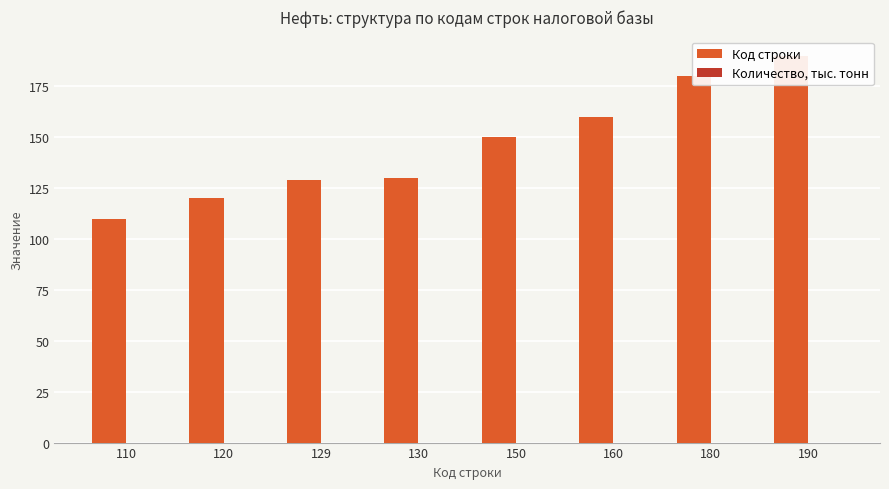

Reading right to left, what are all the values shown in this chart?

Код строки: 190=190	180=180	160=160	150=150	130=130	129=129	120=120	110=110
Количество, тыс. тонн: 190=0	180=0	160=0	150=0	130=0	129=0	120=0	110=0